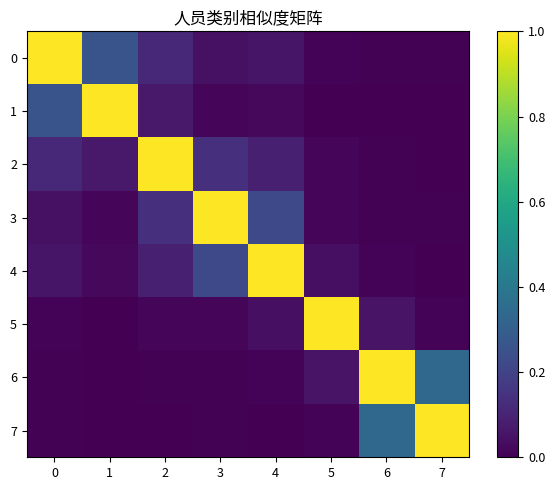

Which series has the largest range (max minus min)?

1